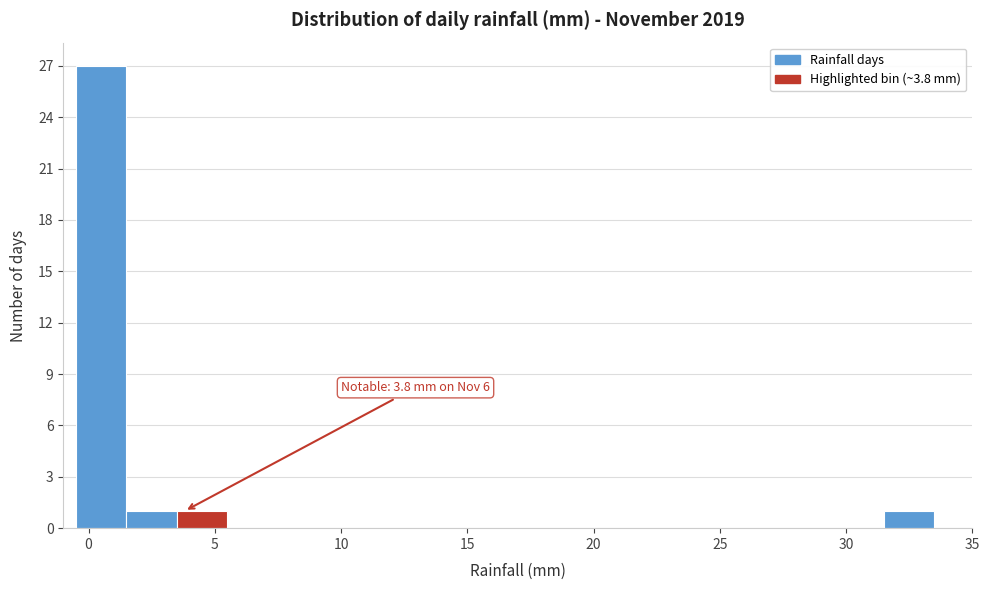

Which range on the x-axis has the tallest bar?

-0.5 to 1.5